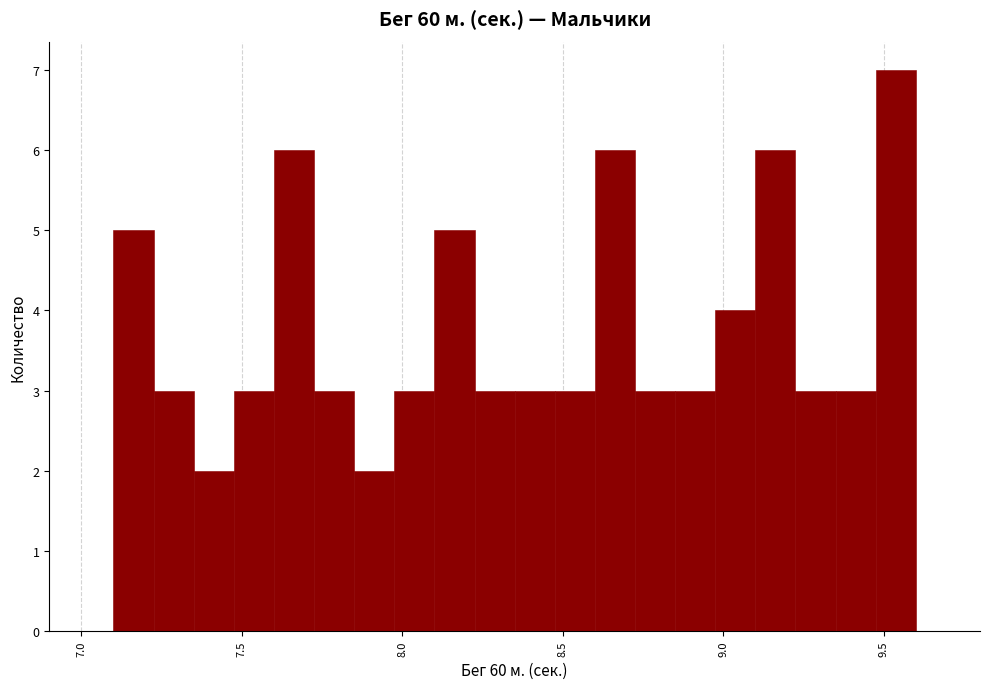

Around what value on the x-axis is the tallest bar? Give the approximate position of its centre, as read against the axis.

9.55